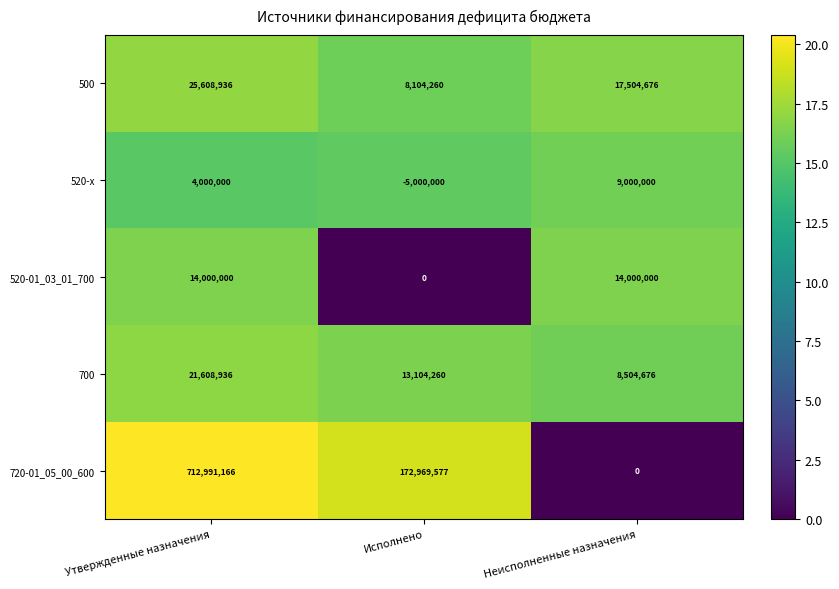

Where is 520-x nearest to the value 2000000?

Утвержденные назначения